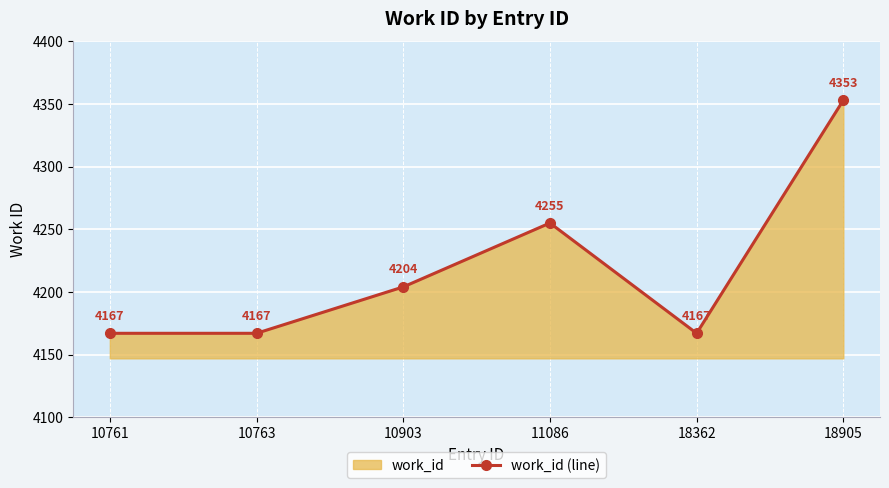

Which label corresponds to the largest value in the chart?

18905